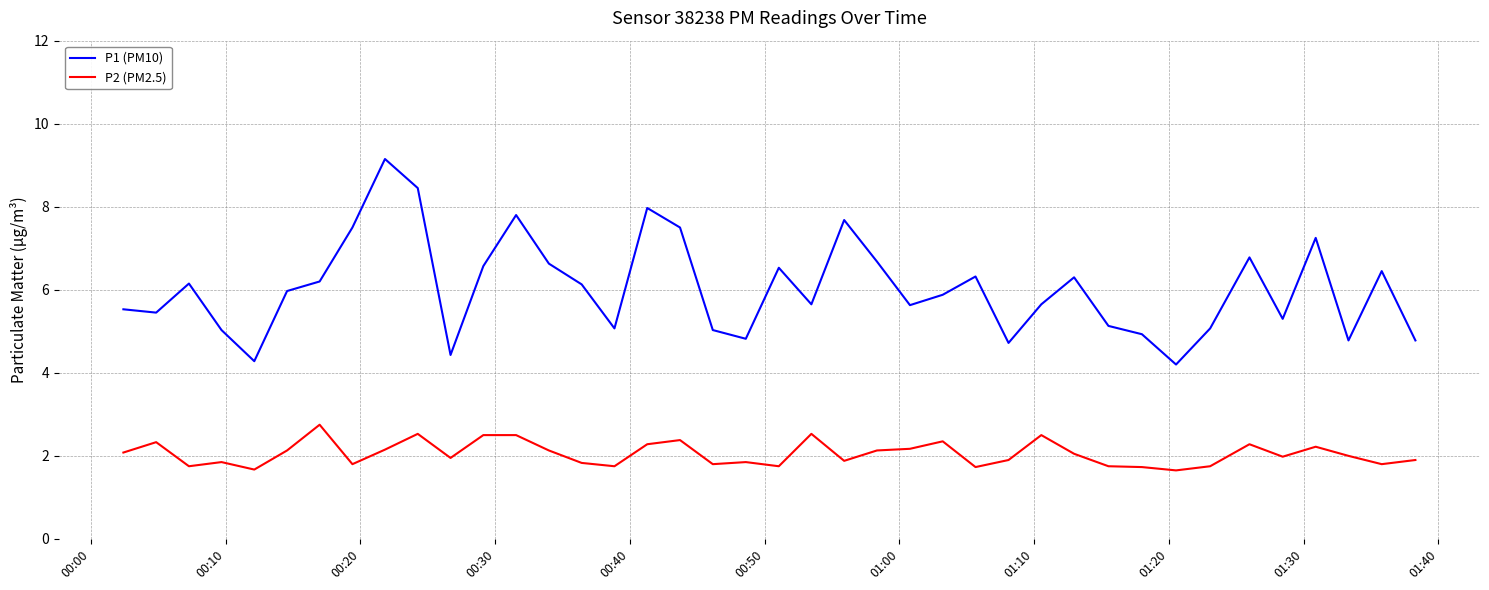

Which series has the widest spread of values?

P1 (PM10)